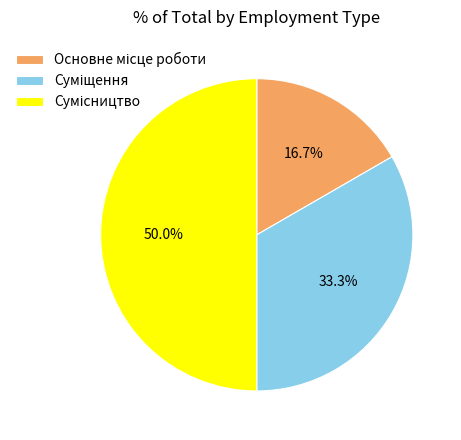

To the nearest percent, what is the average slice percentage?

33%